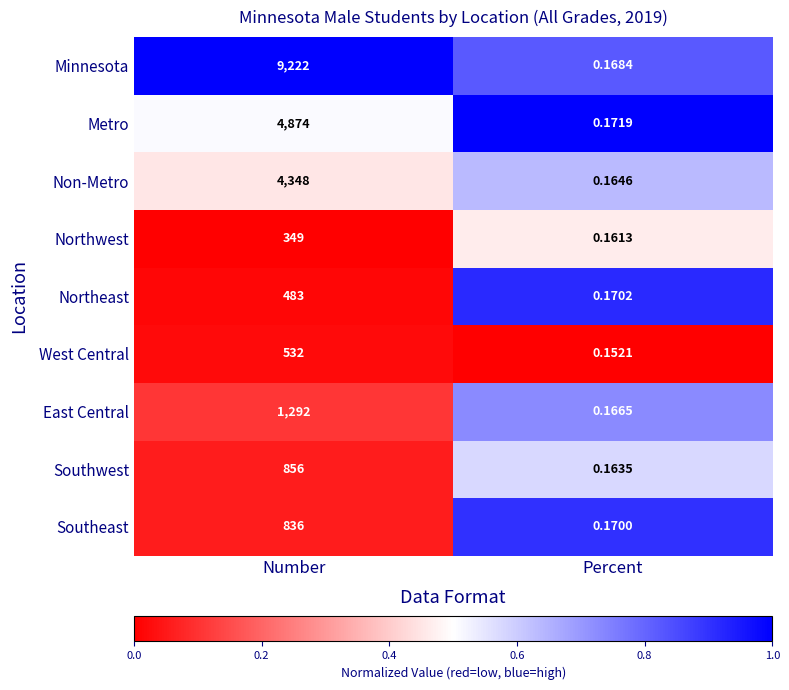

At which category is the sum across all series the highest?

Number